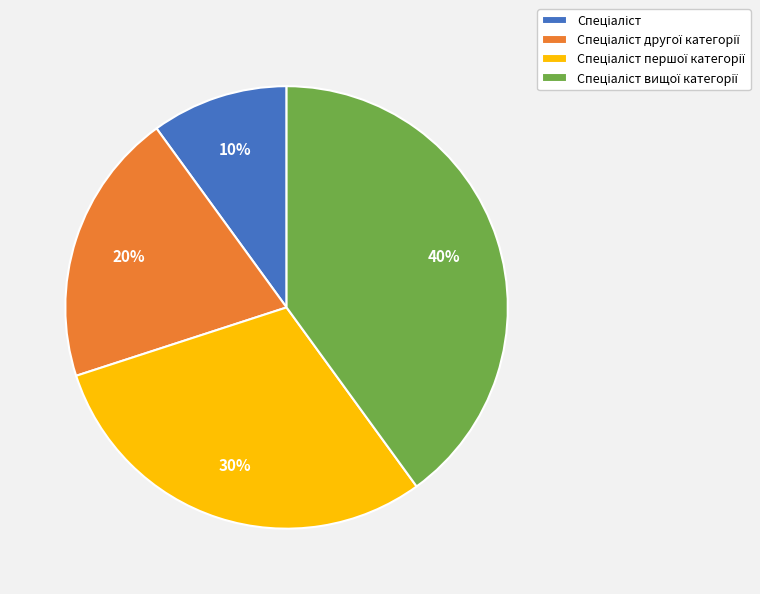

Does any single category account for the majority?

No